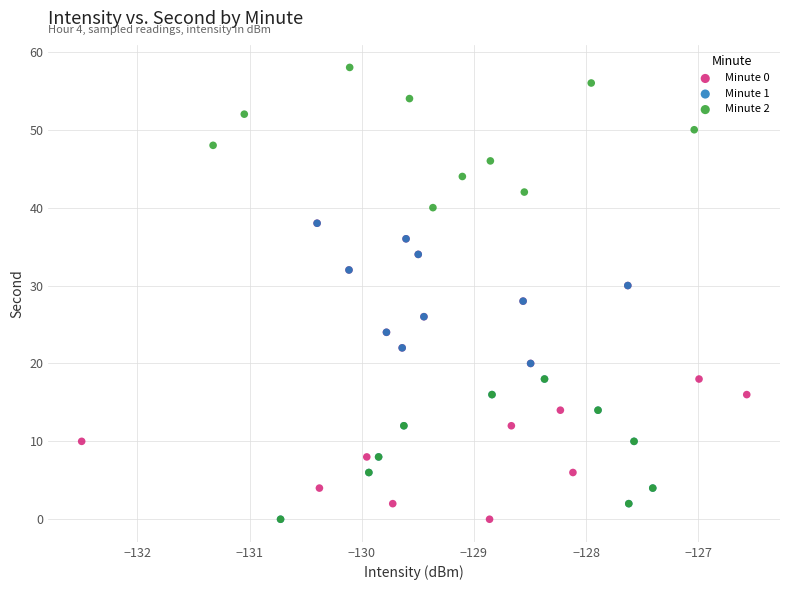

Which series reaches the maximum Y coordinate?

Minute 2